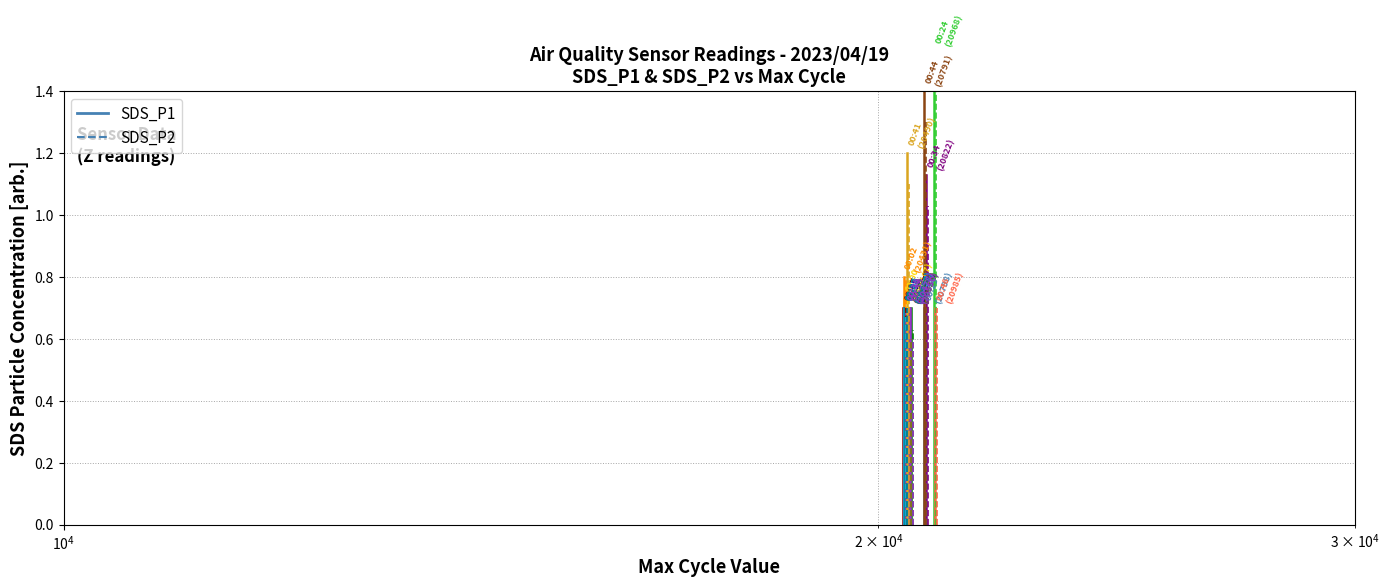

What is the value of the SDS_P1 point at the 2nd from the left?

0.7